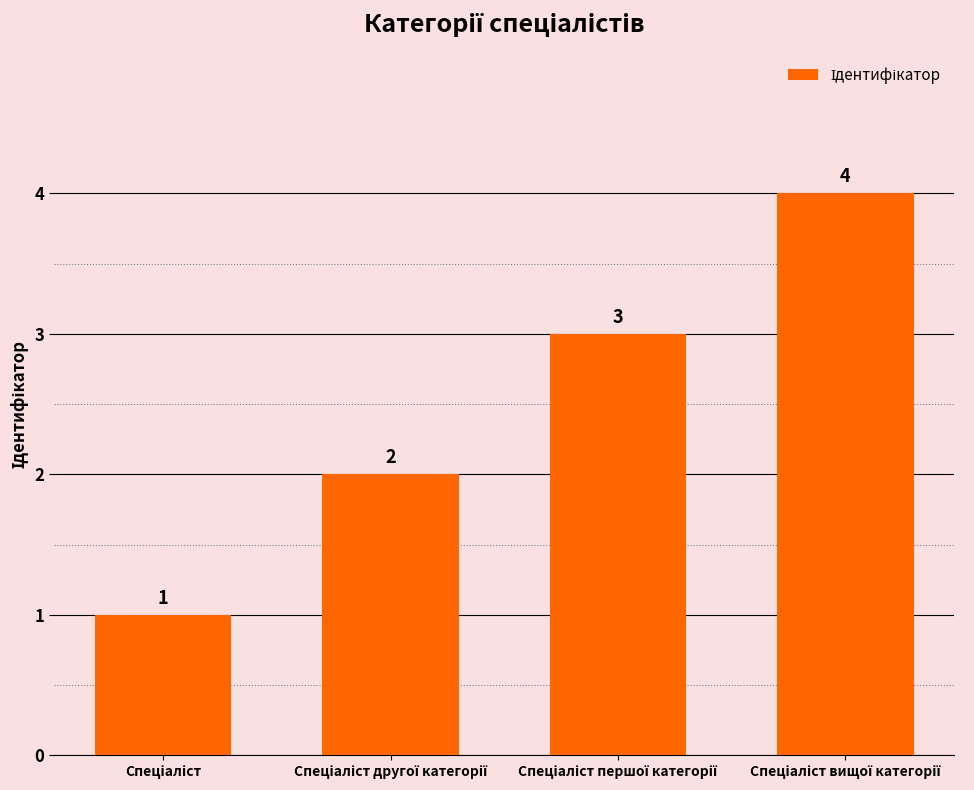

Count the number of data series in this chart.

1